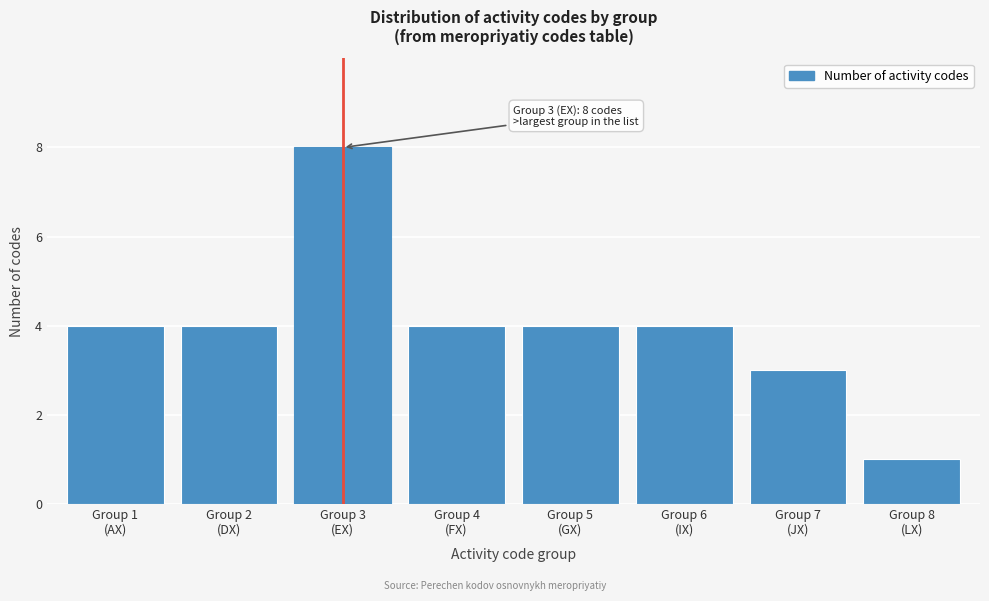

Reading left to right, extract all data points from this chart.

4	4	8	4	4	4	3	1